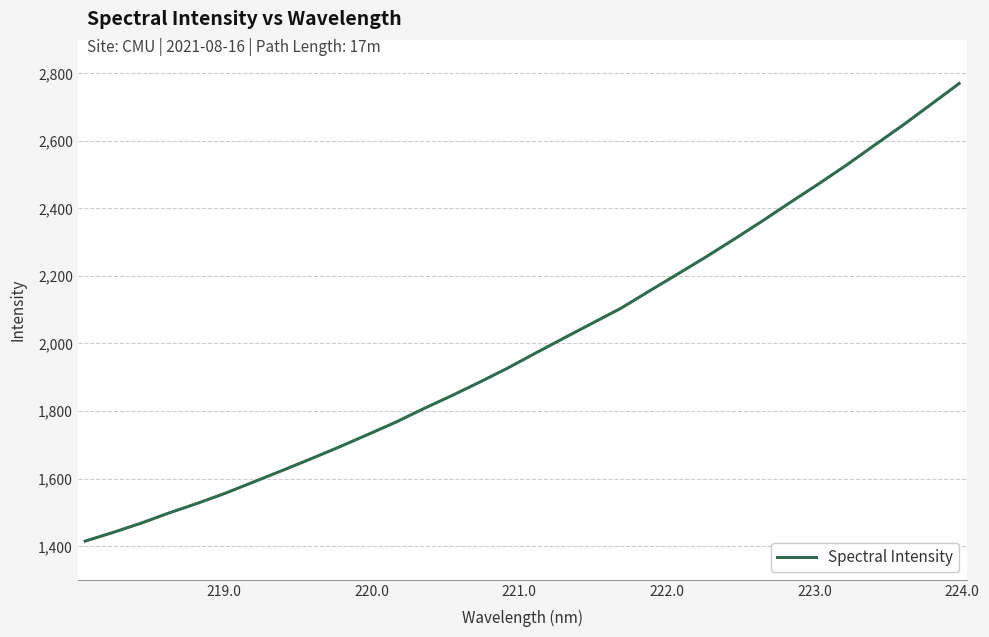

What is the difference between the maximum and minimum values?

1355.1